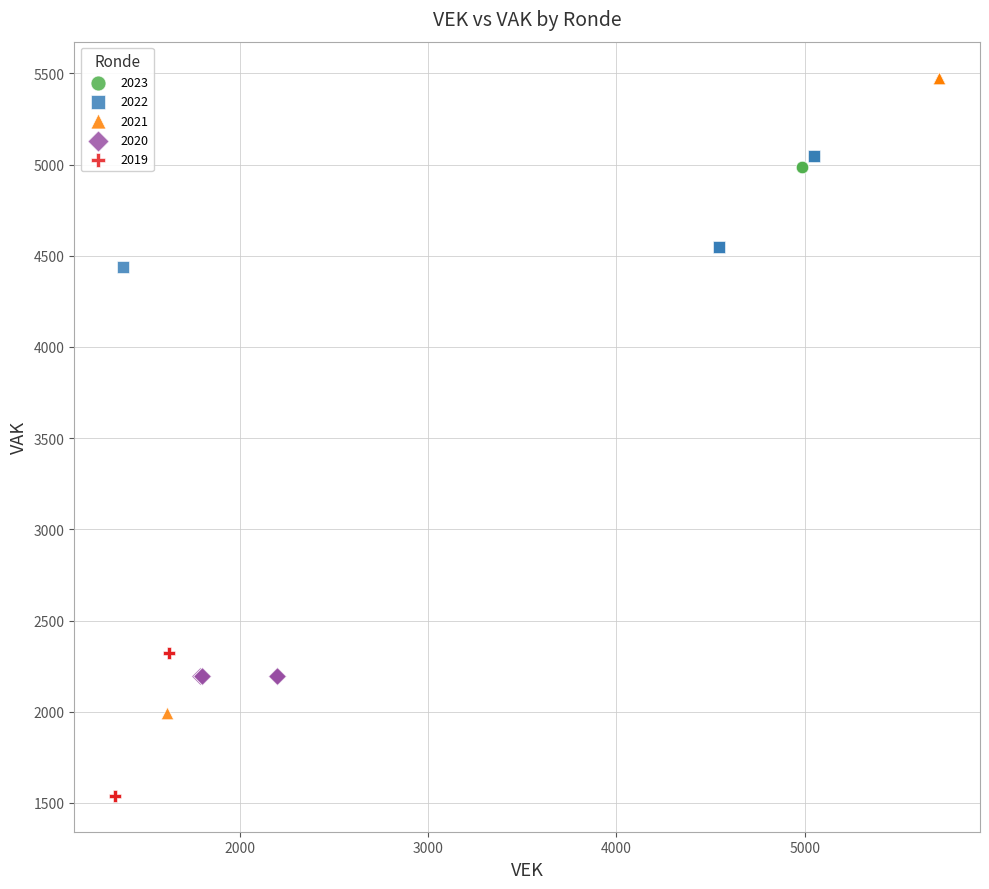

Which series reaches the maximum Y coordinate?

2021